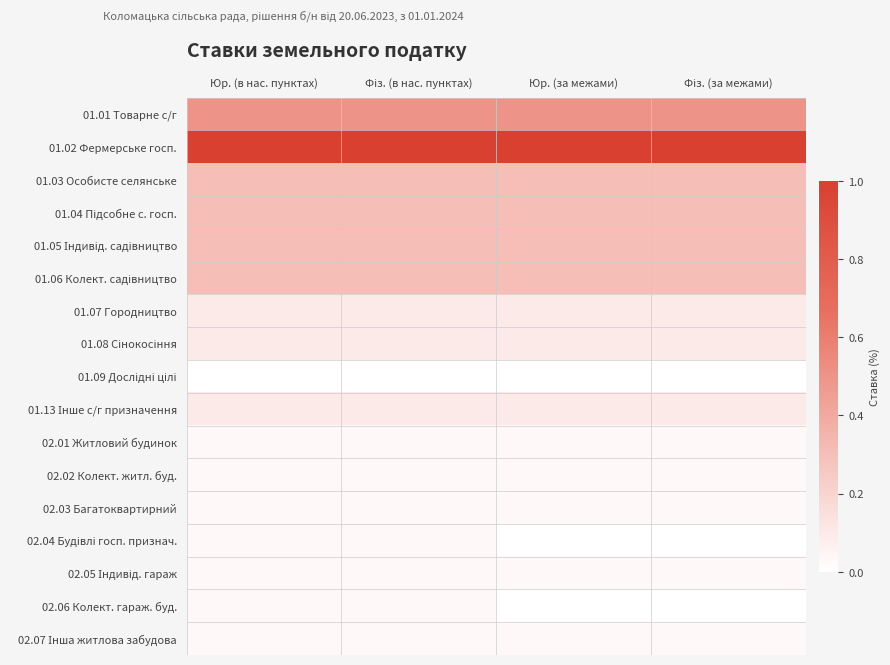

Rank the series at Юр. (за межами) from lowest to highest value.

01.09 Дослідні цілі, 02.04 Будівлі госп. признач., 02.06 Колект. гараж. буд., 02.01 Житловий будинок, 02.02 Колект. житл. буд., 02.03 Багатоквартирний, 02.05 Індивід. гараж, 02.07 Інша житлова забудова, 01.07 Городництво, 01.08 Сінокосіння, 01.13 Інше с/г призначення, 01.03 Особисте селянське, 01.04 Підсобне с. госп., 01.05 Індивід. садівництво, 01.06 Колект. садівництво, 01.01 Товарне с/г, 01.02 Фермерське госп.